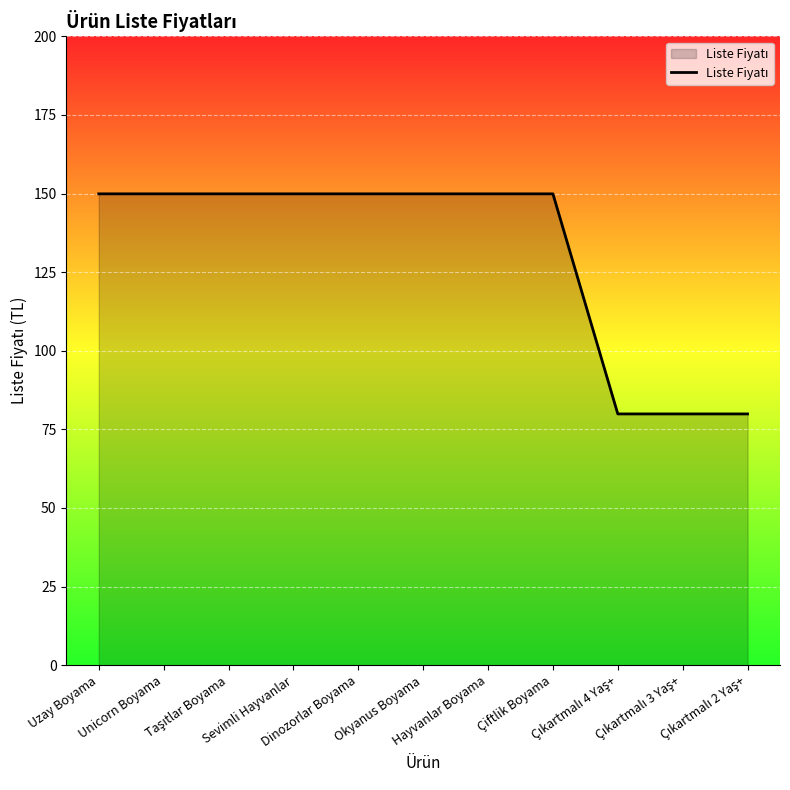

What is the minimum value shown in the chart?

79.9